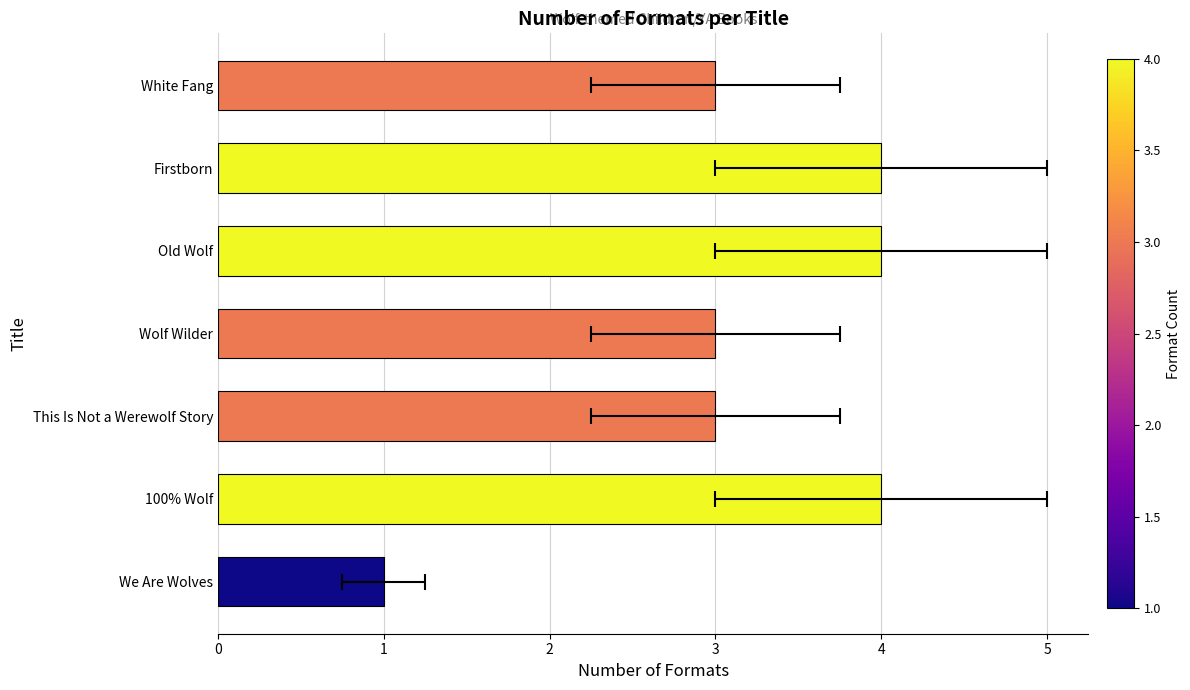

Count the number of values greater than 3.

3